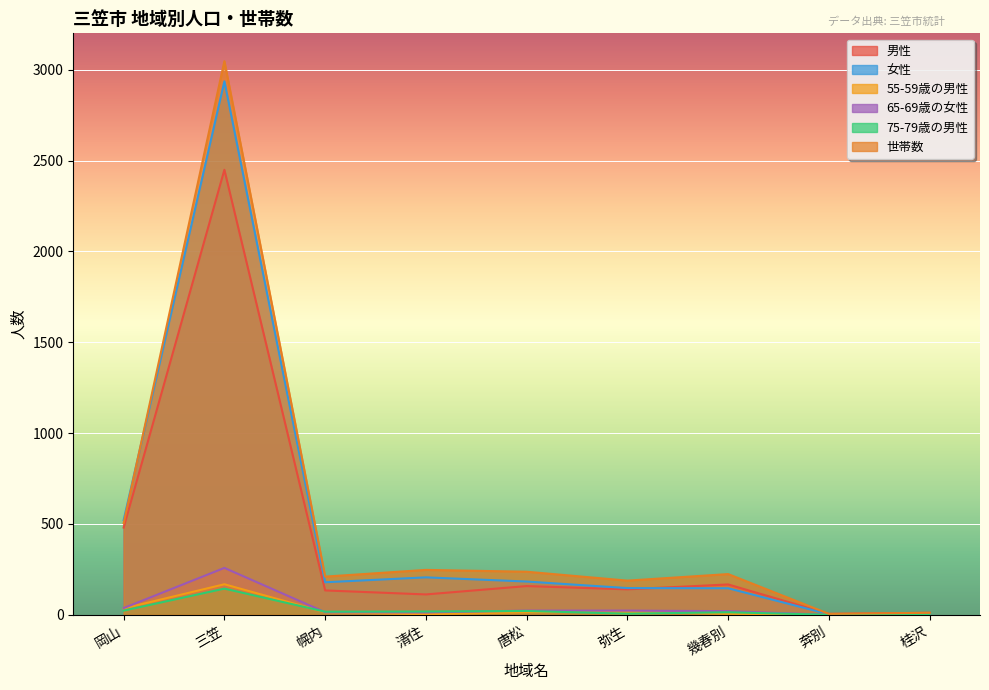

True or false: 男性 and 世帯数 cross at least once.

False